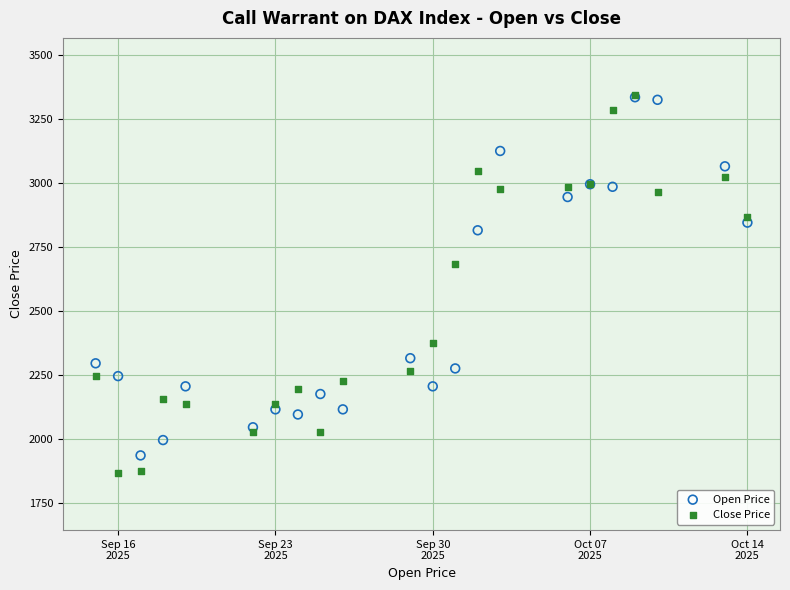

Across all series, what Y value is closest to 2605?

2685